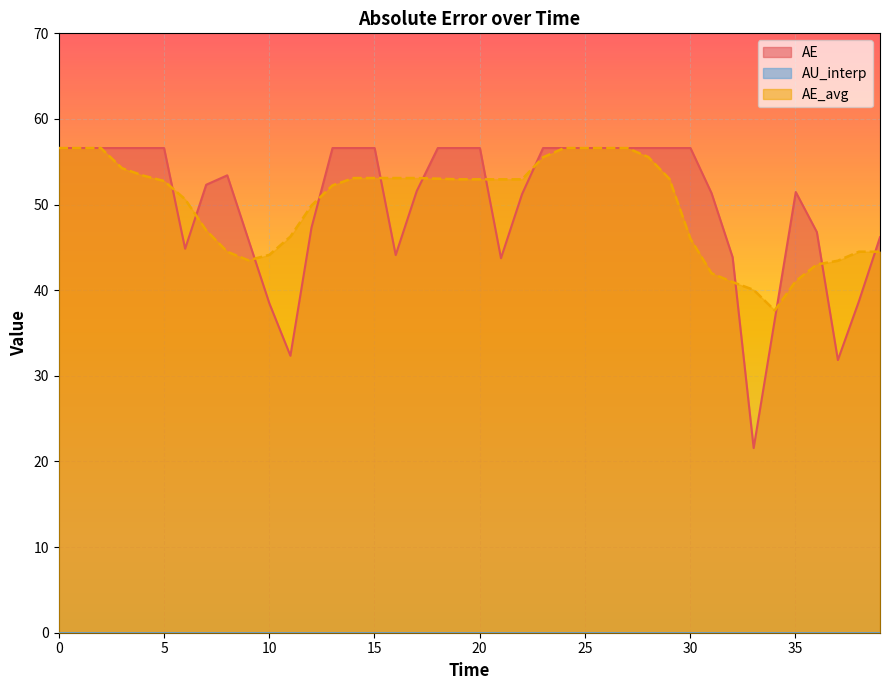

How many values in the AE series exceed 56?

20